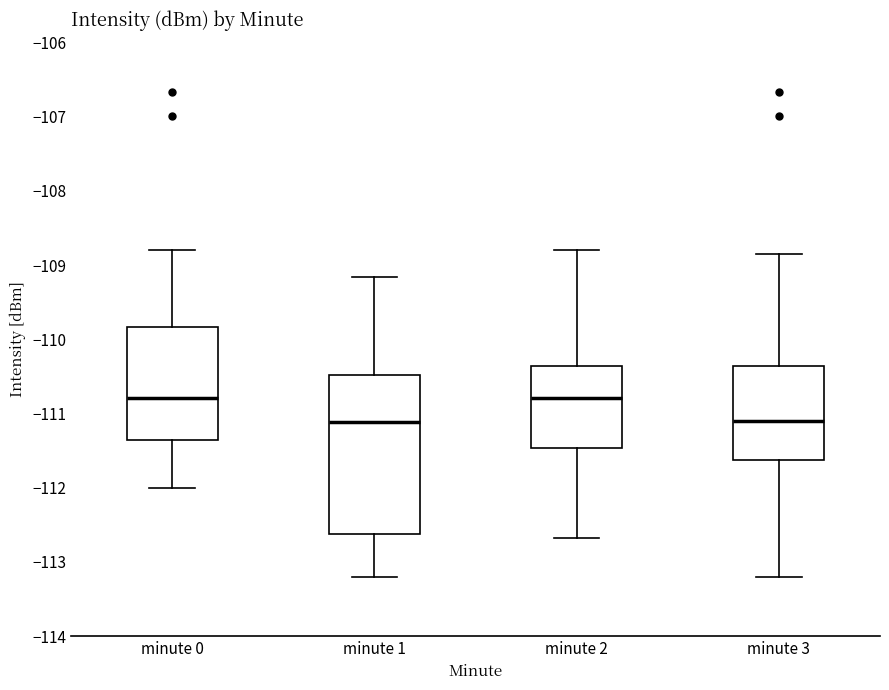

Reading left to right, transcribe this box plot: for each box, give where its median line is, the range the box spans, and where its two whiskers end, as read against the y-axis. The values are not printed on the chart, so give them approximately, as read against the axis.

minute 0: median -110.8, box -111.4 to -109.8, whiskers -112.0 to -108.8
minute 1: median -111.1, box -112.6 to -110.5, whiskers -113.2 to -109.2
minute 2: median -110.8, box -111.5 to -110.4, whiskers -112.7 to -108.8
minute 3: median -111.1, box -111.6 to -110.4, whiskers -113.2 to -108.9